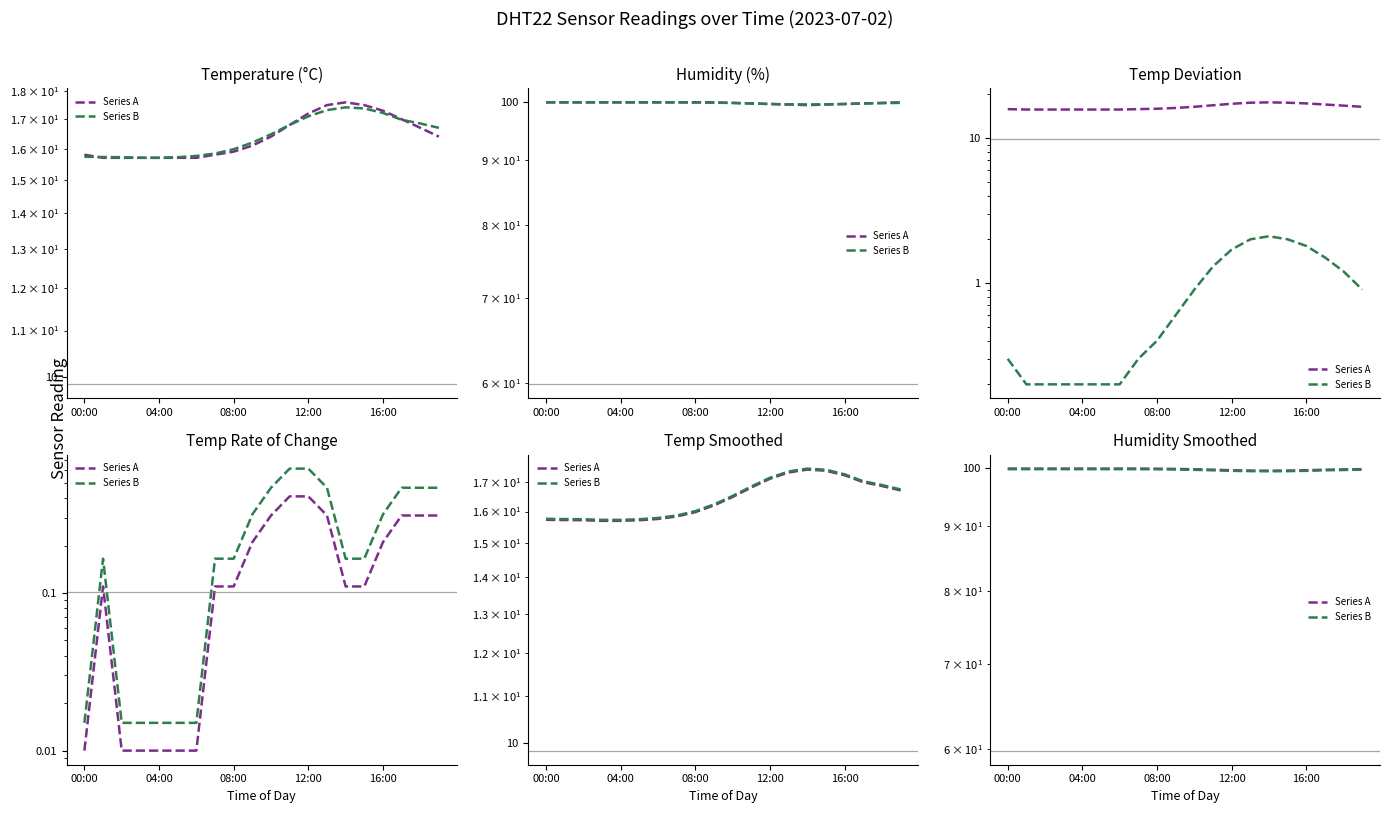

True or false: Series A has more than 1 interior local peaks.

False